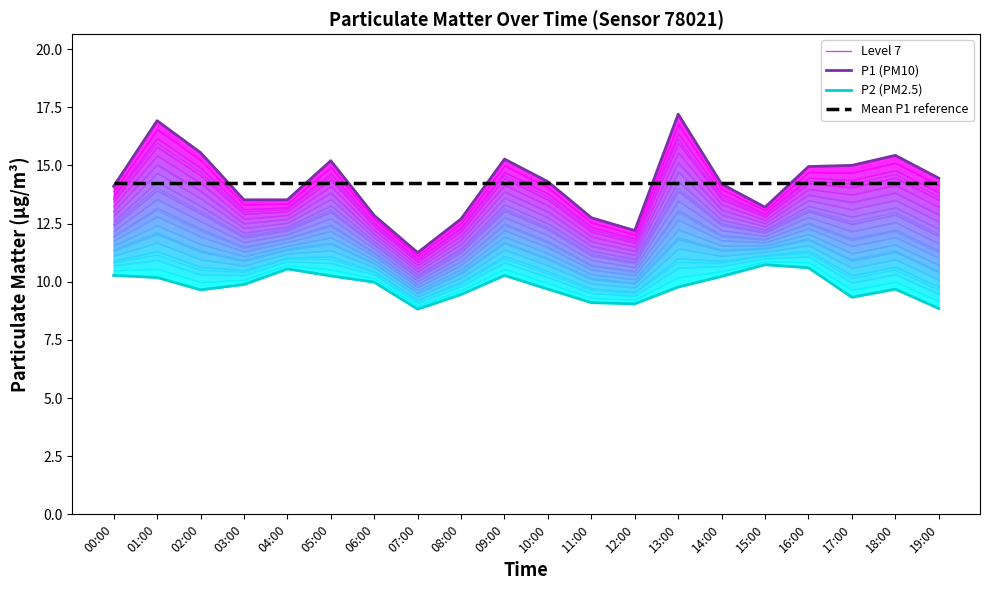

Reading right to left, transcribe all the data shown in this chart.

Level 1: 19:00=8.8	18:00=9.7	17:00=9.3	16:00=10.6	15:00=10.7	14:00=10.2	13:00=9.8	12:00=9.1	11:00=9.1	10:00=9.7	09:00=10.3	08:00=9.4	07:00=8.8	06:00=10.0	05:00=10.2	04:00=10.6	03:00=9.9	02:00=9.7	01:00=10.2	00:00=10.3
Level 4: 19:00=11.2	18:00=12.1	17:00=11.8	16:00=12.5	15:00=11.8	14:00=11.9	13:00=13.0	12:00=10.4	11:00=10.7	10:00=11.7	09:00=12.4	08:00=10.8	07:00=9.9	06:00=11.2	05:00=12.4	04:00=11.8	03:00=11.4	02:00=12.2	01:00=13.1	00:00=11.9
Level 7: 19:00=13.6	18:00=14.6	17:00=14.2	16:00=14.3	15:00=12.8	14:00=13.6	13:00=16.1	12:00=11.8	11:00=12.2	10:00=13.6	09:00=14.6	08:00=12.2	07:00=10.9	06:00=12.4	05:00=14.5	04:00=13.1	03:00=13.0	02:00=14.7	01:00=16.0	00:00=13.6
P1 (PM10): 19:00=14.4	18:00=15.4	17:00=15.0	16:00=14.9	15:00=13.2	14:00=14.2	13:00=17.2	12:00=12.2	11:00=12.8	10:00=14.3	09:00=15.3	08:00=12.7	07:00=11.2	06:00=12.8	05:00=15.2	04:00=13.5	03:00=13.5	02:00=15.6	01:00=16.9	00:00=14.1
P2 (PM2.5): 19:00=8.8	18:00=9.7	17:00=9.3	16:00=10.6	15:00=10.7	14:00=10.2	13:00=9.8	12:00=9.1	11:00=9.1	10:00=9.7	09:00=10.3	08:00=9.4	07:00=8.8	06:00=10.0	05:00=10.2	04:00=10.6	03:00=9.9	02:00=9.7	01:00=10.2	00:00=10.3
Mean P1 reference: 19:00=14.2	18:00=14.2	17:00=14.2	16:00=14.2	15:00=14.2	14:00=14.2	13:00=14.2	12:00=14.2	11:00=14.2	10:00=14.2	09:00=14.2	08:00=14.2	07:00=14.2	06:00=14.2	05:00=14.2	04:00=14.2	03:00=14.2	02:00=14.2	01:00=14.2	00:00=14.2